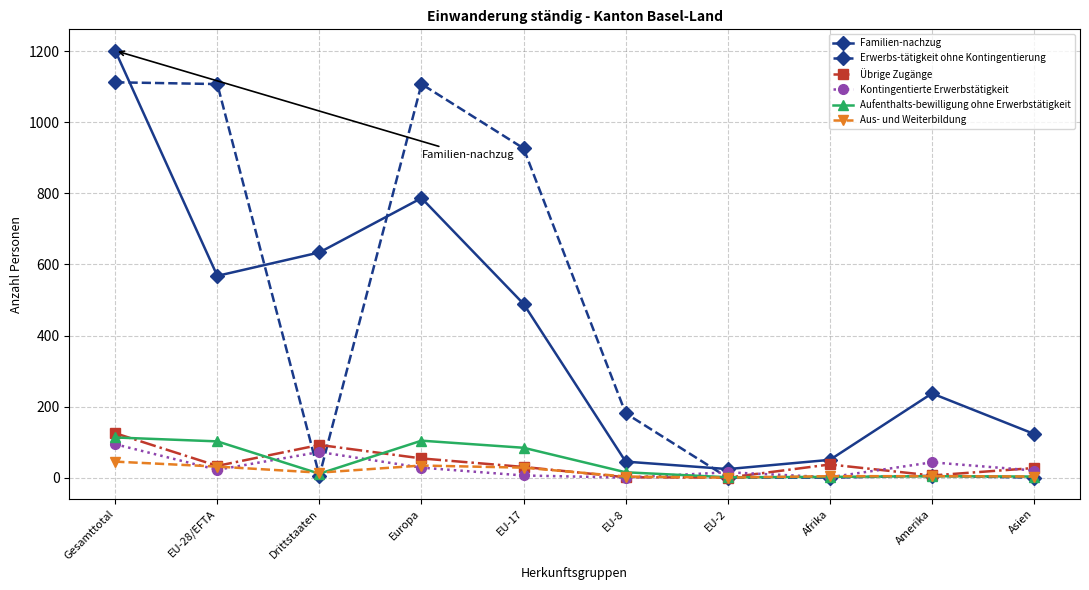

What is the label of the 5th point from the right?

EU-8